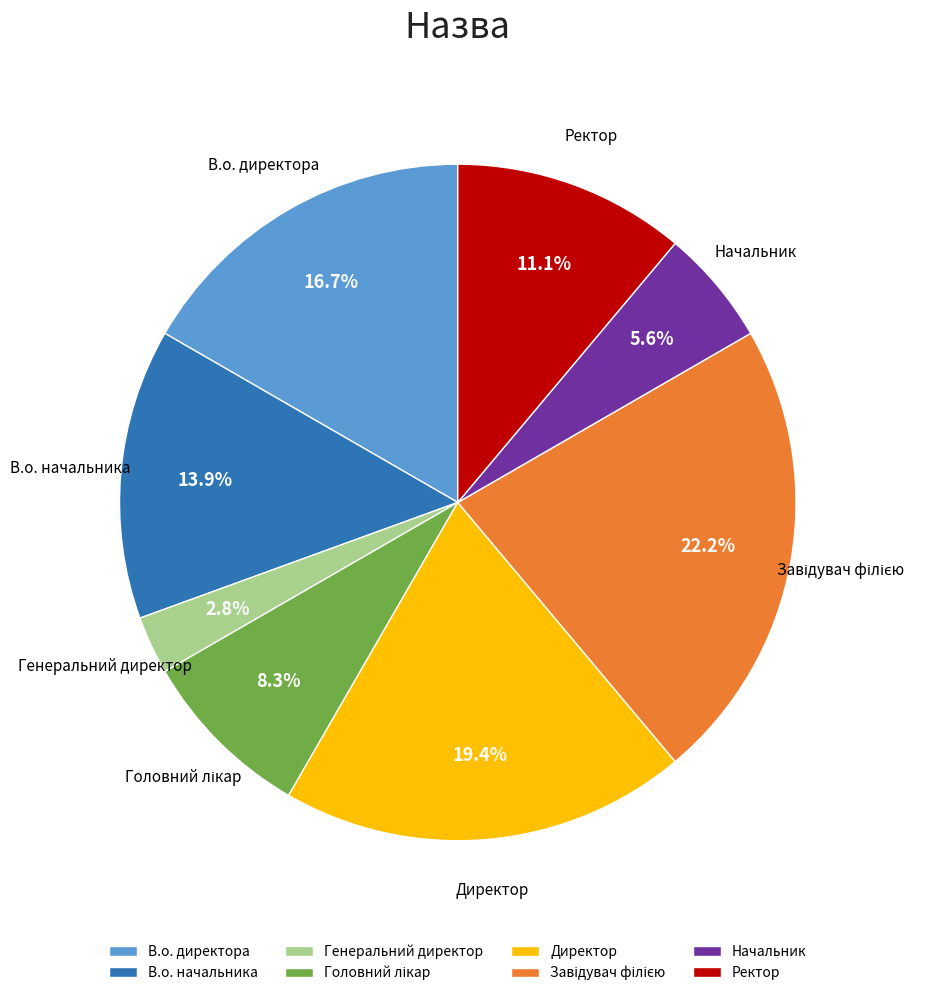

The В.о. директора slice represents 17% of the pie. True or false?

True